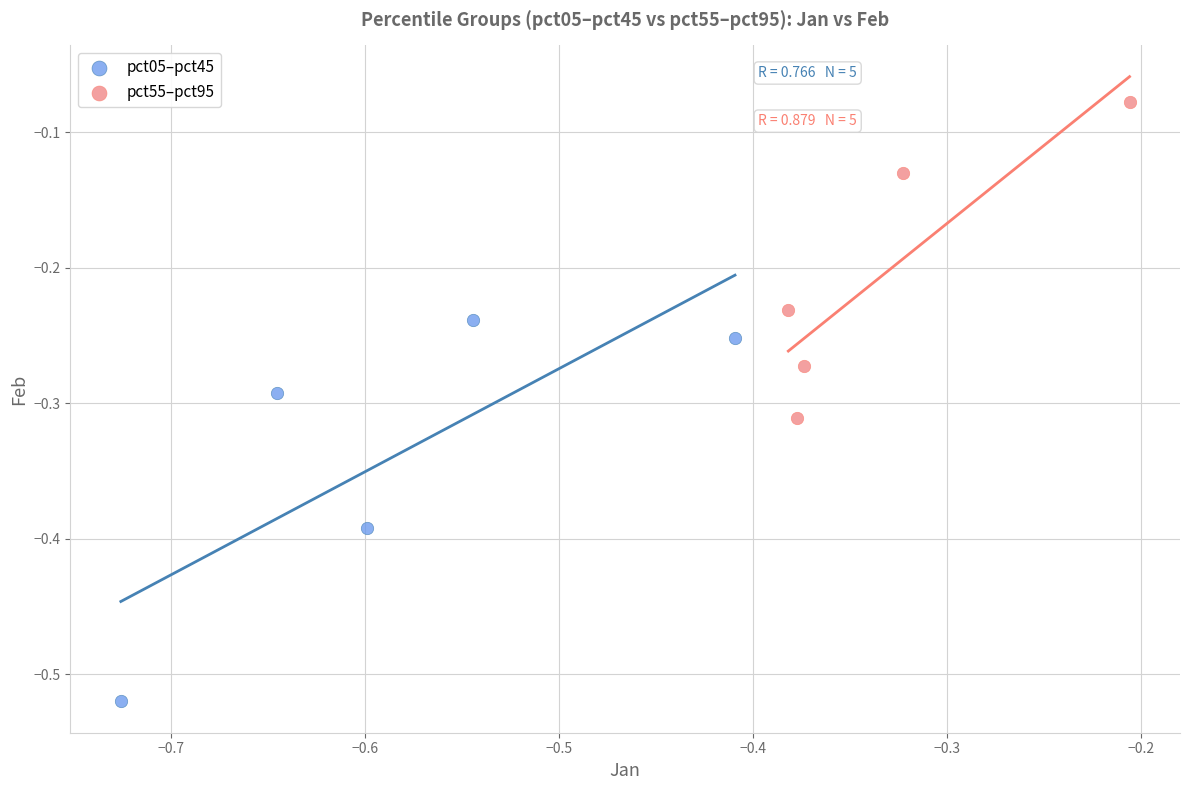

Which series contains the lowest Y value?

pct05–pct45